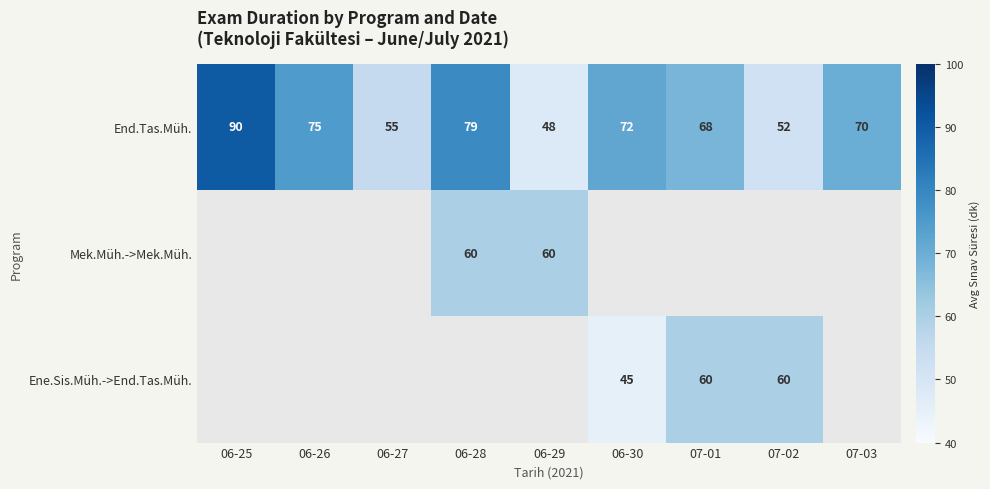

True or false: End.Tas.Müh. has a value of 42 at 07-01.

False